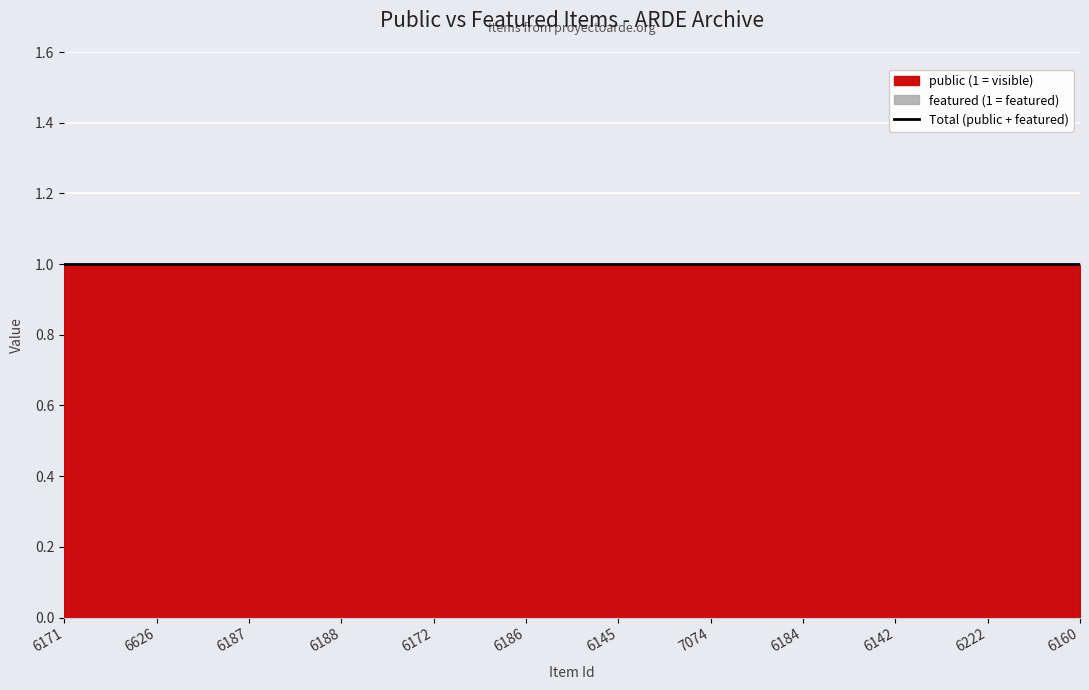

At which label does public reach its peak?

6171